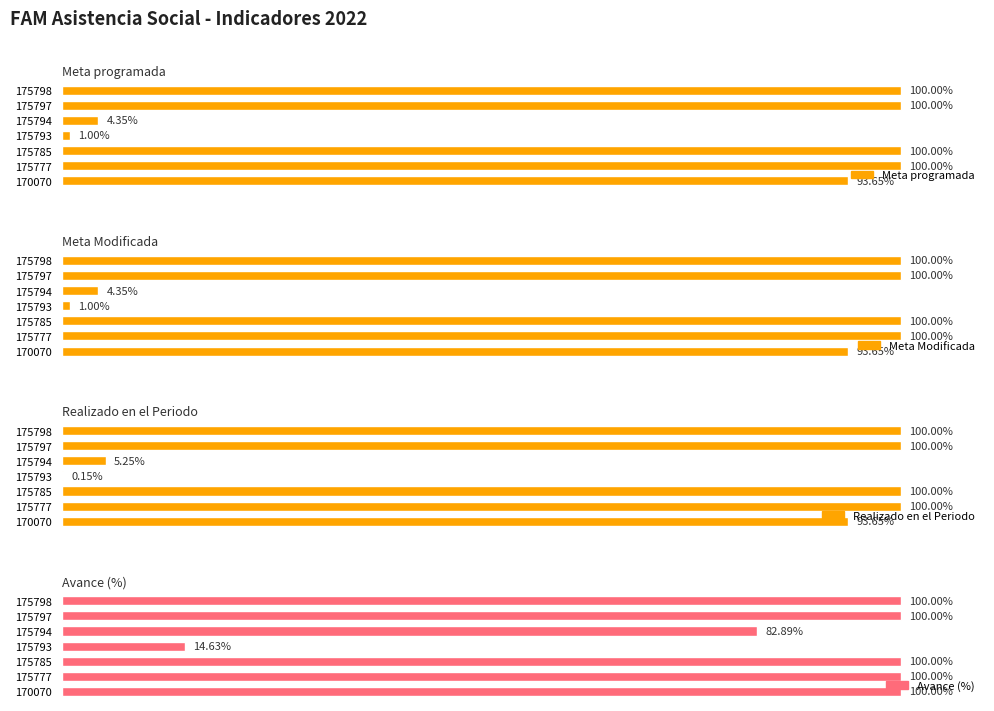

Which series has the widest spread of values?

Realizado en el Periodo